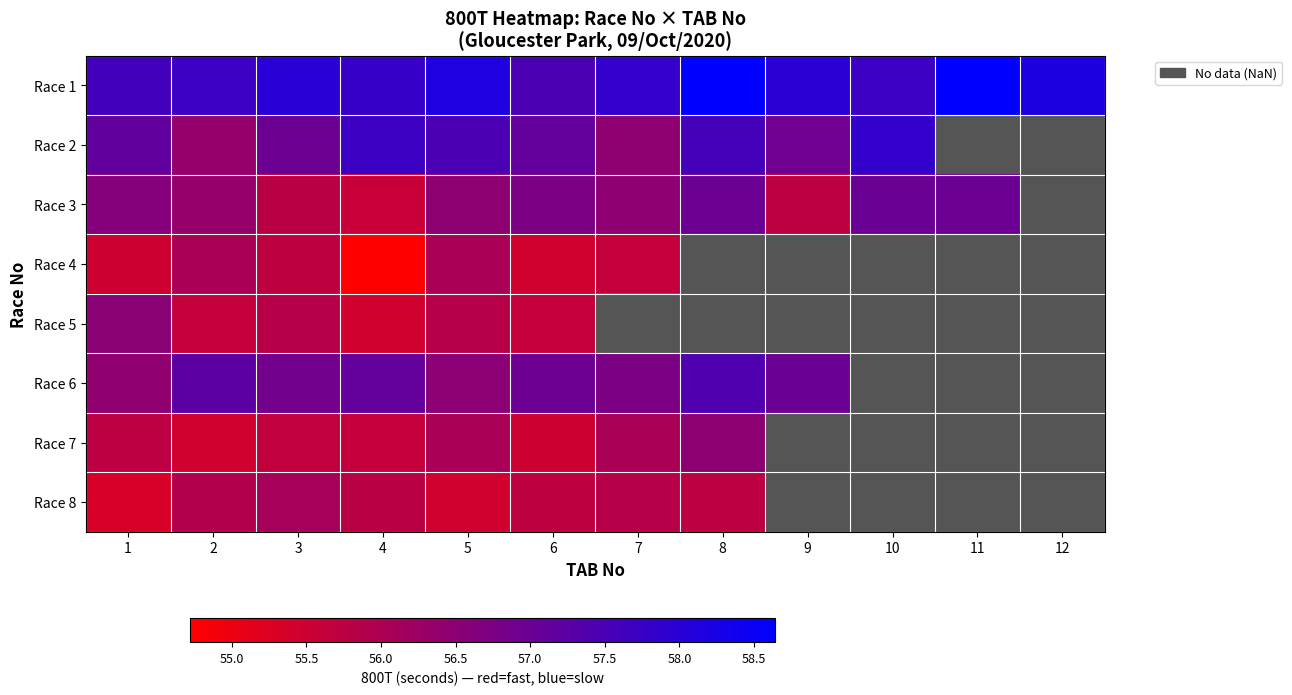

What is the maximum value shown in the chart?

58.6